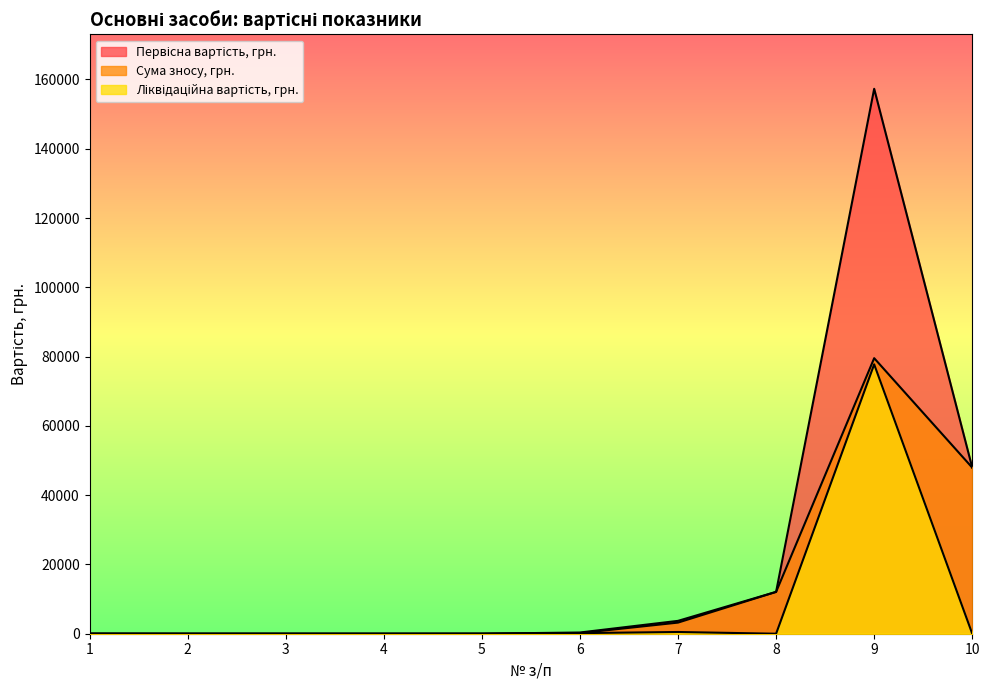

Where is the first local minimum for Ліквідаційна вартість, грн.?

4